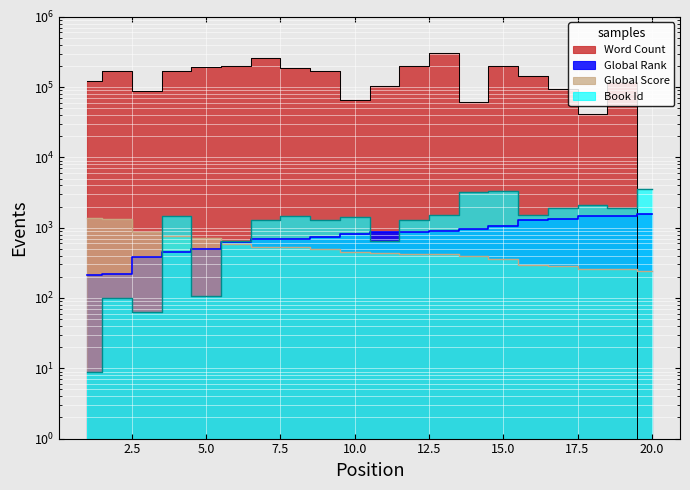

Rank the categories by Word Count value from lowest to highest.

20, 18, 14, 10, 3, 17, 11, 19, 1, 16, 9, 2, 4, 8, 5, 12, 6, 15, 7, 13